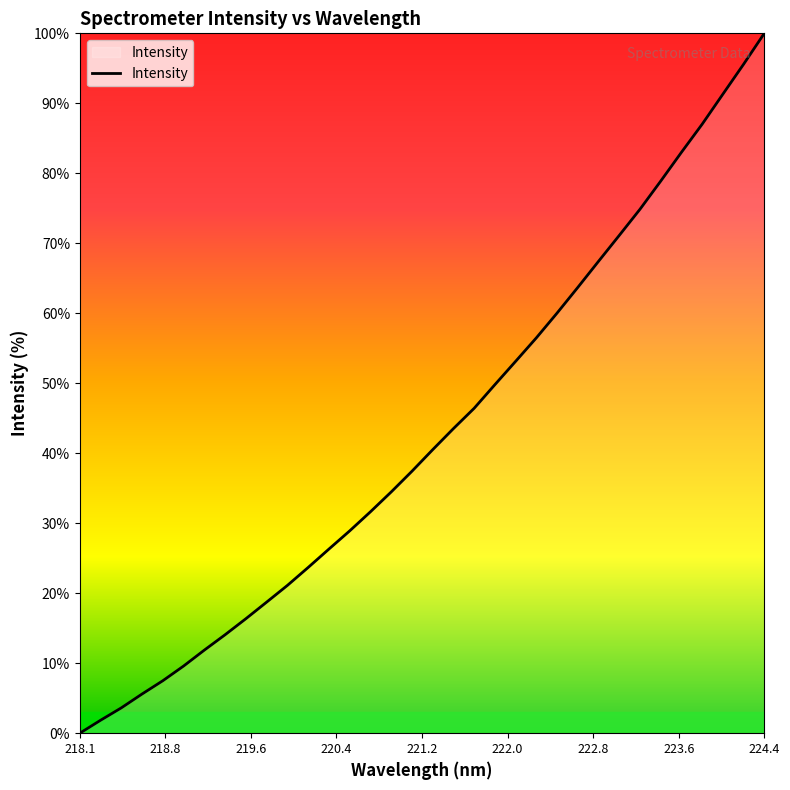

What is the greatest value displayed?

100.0